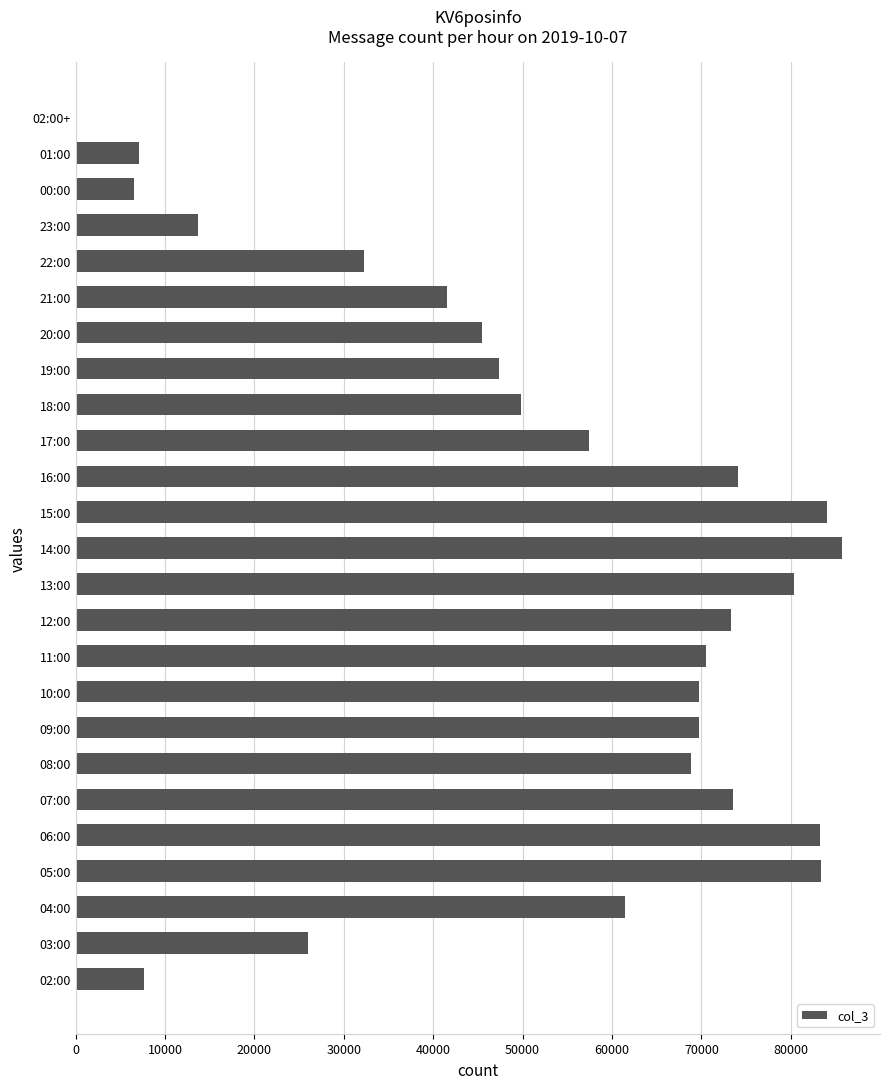

What is the sum of all values?

1312797